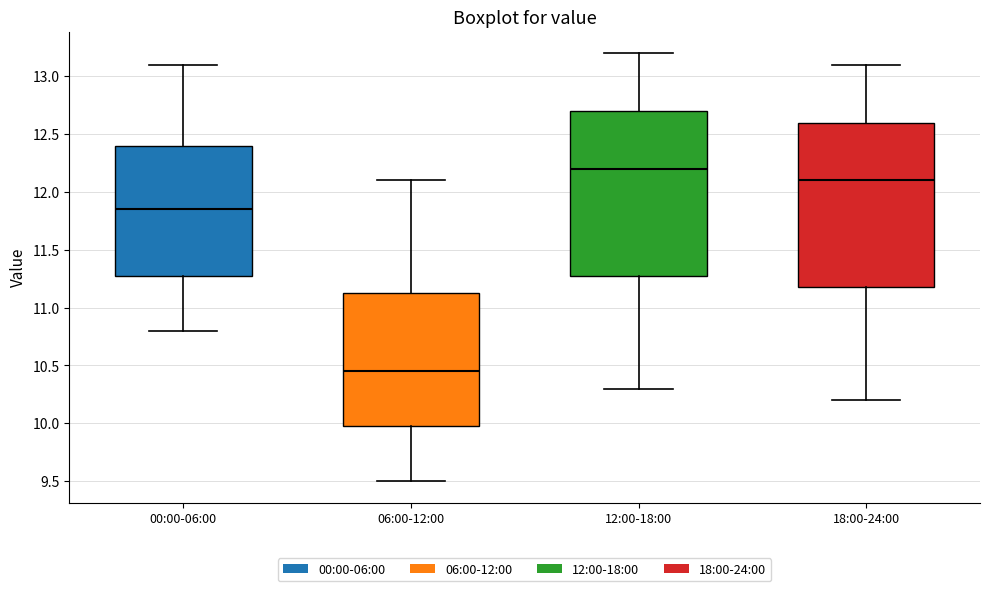

Reading left to right, transcribe this box plot: for each box, give where its median line is, the range the box spans, and where its two whiskers end, as read against the y-axis. The values are not printed on the chart, so give them approximately, as read against the axis.

00:00-06:00: median 11.85, box 11.30 to 12.40, whiskers 10.80 to 13.10
06:00-12:00: median 10.45, box 10.00 to 11.15, whiskers 9.50 to 12.10
12:00-18:00: median 12.20, box 11.30 to 12.70, whiskers 10.30 to 13.20
18:00-24:00: median 12.10, box 11.20 to 12.60, whiskers 10.20 to 13.10